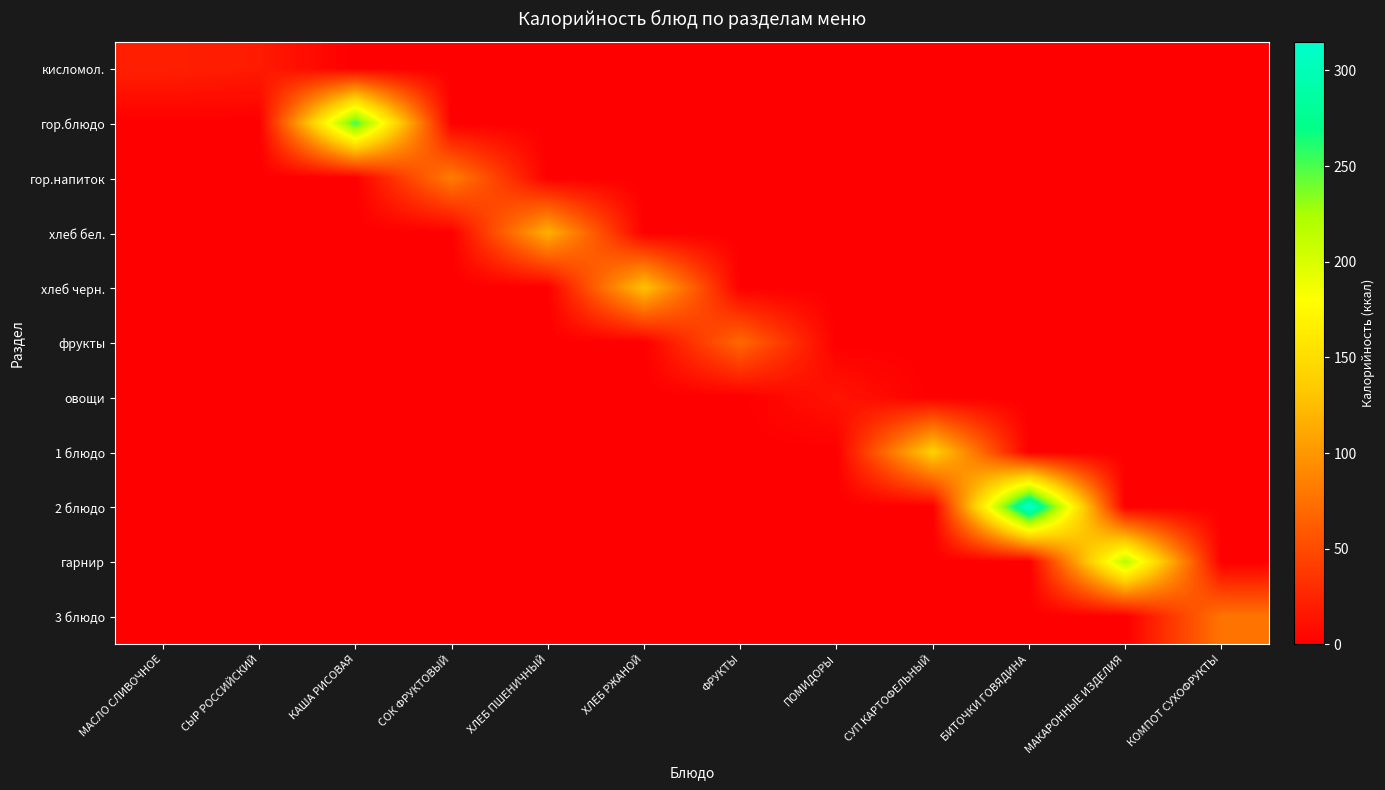

Reading right to left, what are all the values shown in this chart?

кисломол.: КОМПОТ СУХОФРУКТЫ=0.0	МАКАРОННЫЕ ИЗДЕЛИЯ=0.0	БИТОЧКИ ГОВЯДИНА=0.0	СУП КАРТОФЕЛЬНЫЙ=0.0	ПОМИДОРЫ=0.0	ФРУКТЫ=0.0	ХЛЕБ РЖАНОЙ=0.0	ХЛЕБ ПШЕНИЧНЫЙ=0.0	СОК ФРУКТОВЫЙ=0.0	КАША РИСОВАЯ=0.0	СЫР РОССИЙСКИЙ=18.0	МАСЛО СЛИВОЧНОЕ=22.0
гор.блюдо: КОМПОТ СУХОФРУКТЫ=0.0	МАКАРОННЫЕ ИЗДЕЛИЯ=0.0	БИТОЧКИ ГОВЯДИНА=0.0	СУП КАРТОФЕЛЬНЫЙ=0.0	ПОМИДОРЫ=0.0	ФРУКТЫ=0.0	ХЛЕБ РЖАНОЙ=0.0	ХЛЕБ ПШЕНИЧНЫЙ=0.0	СОК ФРУКТОВЫЙ=0.0	КАША РИСОВАЯ=252.6	СЫР РОССИЙСКИЙ=0.0	МАСЛО СЛИВОЧНОЕ=0.0
гор.напиток: КОМПОТ СУХОФРУКТЫ=0.0	МАКАРОННЫЕ ИЗДЕЛИЯ=0.0	БИТОЧКИ ГОВЯДИНА=0.0	СУП КАРТОФЕЛЬНЫЙ=0.0	ПОМИДОРЫ=0.0	ФРУКТЫ=0.0	ХЛЕБ РЖАНОЙ=0.0	ХЛЕБ ПШЕНИЧНЫЙ=0.0	СОК ФРУКТОВЫЙ=83.4	КАША РИСОВАЯ=0.0	СЫР РОССИЙСКИЙ=0.0	МАСЛО СЛИВОЧНОЕ=0.0
хлеб бел.: КОМПОТ СУХОФРУКТЫ=0.0	МАКАРОННЫЕ ИЗДЕЛИЯ=0.0	БИТОЧКИ ГОВЯДИНА=0.0	СУП КАРТОФЕЛЬНЫЙ=0.0	ПОМИДОРЫ=0.0	ФРУКТЫ=0.0	ХЛЕБ РЖАНОЙ=0.0	ХЛЕБ ПШЕНИЧНЫЙ=116.9	СОК ФРУКТОВЫЙ=0.0	КАША РИСОВАЯ=0.0	СЫР РОССИЙСКИЙ=0.0	МАСЛО СЛИВОЧНОЕ=0.0
хлеб черн.: КОМПОТ СУХОФРУКТЫ=0.0	МАКАРОННЫЕ ИЗДЕЛИЯ=0.0	БИТОЧКИ ГОВЯДИНА=0.0	СУП КАРТОФЕЛЬНЫЙ=0.0	ПОМИДОРЫ=0.0	ФРУКТЫ=0.0	ХЛЕБ РЖАНОЙ=129.0	ХЛЕБ ПШЕНИЧНЫЙ=0.0	СОК ФРУКТОВЫЙ=0.0	КАША РИСОВАЯ=0.0	СЫР РОССИЙСКИЙ=0.0	МАСЛО СЛИВОЧНОЕ=0.0
фрукты: КОМПОТ СУХОФРУКТЫ=0.0	МАКАРОННЫЕ ИЗДЕЛИЯ=0.0	БИТОЧКИ ГОВЯДИНА=0.0	СУП КАРТОФЕЛЬНЫЙ=0.0	ПОМИДОРЫ=0.0	ФРУКТЫ=69.5	ХЛЕБ РЖАНОЙ=0.0	ХЛЕБ ПШЕНИЧНЫЙ=0.0	СОК ФРУКТОВЫЙ=0.0	КАША РИСОВАЯ=0.0	СЫР РОССИЙСКИЙ=0.0	МАСЛО СЛИВОЧНОЕ=0.0
овощи: КОМПОТ СУХОФРУКТЫ=0.0	МАКАРОННЫЕ ИЗДЕЛИЯ=0.0	БИТОЧКИ ГОВЯДИНА=0.0	СУП КАРТОФЕЛЬНЫЙ=0.0	ПОМИДОРЫ=14.0	ФРУКТЫ=0.0	ХЛЕБ РЖАНОЙ=0.0	ХЛЕБ ПШЕНИЧНЫЙ=0.0	СОК ФРУКТОВЫЙ=0.0	КАША РИСОВАЯ=0.0	СЫР РОССИЙСКИЙ=0.0	МАСЛО СЛИВОЧНОЕ=0.0
1 блюдо: КОМПОТ СУХОФРУКТЫ=0.0	МАКАРОННЫЕ ИЗДЕЛИЯ=0.0	БИТОЧКИ ГОВЯДИНА=0.0	СУП КАРТОФЕЛЬНЫЙ=140.7	ПОМИДОРЫ=0.0	ФРУКТЫ=0.0	ХЛЕБ РЖАНОЙ=0.0	ХЛЕБ ПШЕНИЧНЫЙ=0.0	СОК ФРУКТОВЫЙ=0.0	КАША РИСОВАЯ=0.0	СЫР РОССИЙСКИЙ=0.0	МАСЛО СЛИВОЧНОЕ=0.0
2 блюдо: КОМПОТ СУХОФРУКТЫ=0.0	МАКАРОННЫЕ ИЗДЕЛИЯ=0.0	БИТОЧКИ ГОВЯДИНА=314.9	СУП КАРТОФЕЛЬНЫЙ=0.0	ПОМИДОРЫ=0.0	ФРУКТЫ=0.0	ХЛЕБ РЖАНОЙ=0.0	ХЛЕБ ПШЕНИЧНЫЙ=0.0	СОК ФРУКТОВЫЙ=0.0	КАША РИСОВАЯ=0.0	СЫР РОССИЙСКИЙ=0.0	МАСЛО СЛИВОЧНОЕ=0.0
гарнир: КОМПОТ СУХОФРУКТЫ=0.0	МАКАРОННЫЕ ИЗДЕЛИЯ=217.8	БИТОЧКИ ГОВЯДИНА=0.0	СУП КАРТОФЕЛЬНЫЙ=0.0	ПОМИДОРЫ=0.0	ФРУКТЫ=0.0	ХЛЕБ РЖАНОЙ=0.0	ХЛЕБ ПШЕНИЧНЫЙ=0.0	СОК ФРУКТОВЫЙ=0.0	КАША РИСОВАЯ=0.0	СЫР РОССИЙСКИЙ=0.0	МАСЛО СЛИВОЧНОЕ=0.0
3 блюдо: КОМПОТ СУХОФРУКТЫ=77.4	МАКАРОННЫЕ ИЗДЕЛИЯ=0.0	БИТОЧКИ ГОВЯДИНА=0.0	СУП КАРТОФЕЛЬНЫЙ=0.0	ПОМИДОРЫ=0.0	ФРУКТЫ=0.0	ХЛЕБ РЖАНОЙ=0.0	ХЛЕБ ПШЕНИЧНЫЙ=0.0	СОК ФРУКТОВЫЙ=0.0	КАША РИСОВАЯ=0.0	СЫР РОССИЙСКИЙ=0.0	МАСЛО СЛИВОЧНОЕ=0.0